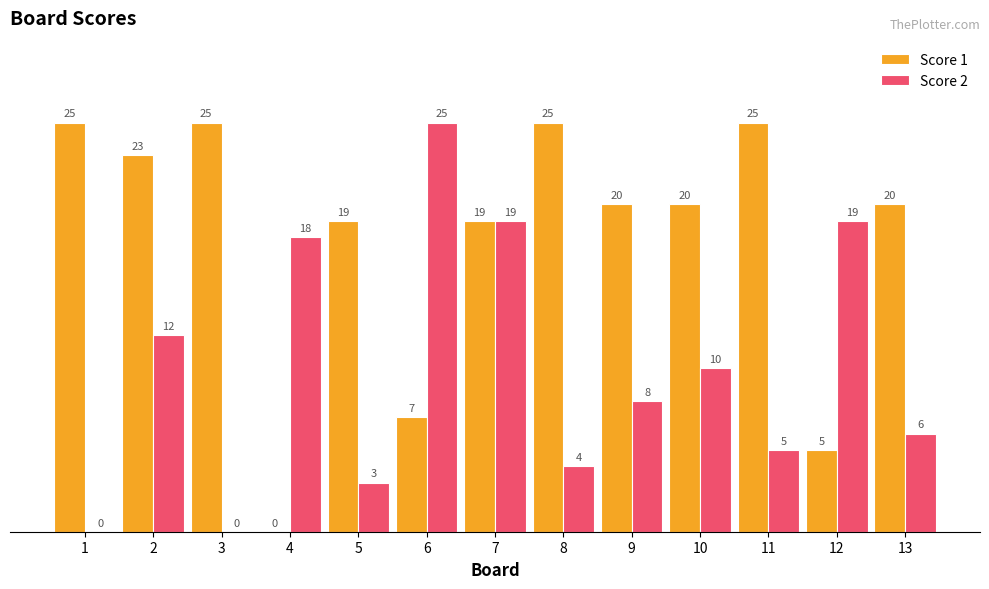

What are all the series names shown in the legend?

Score 1, Score 2